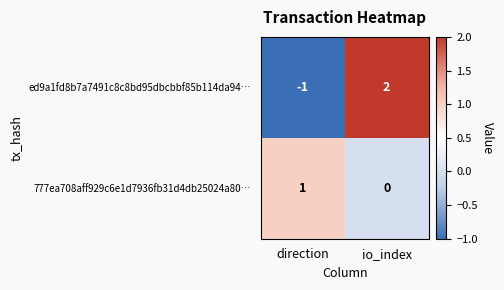

Count the number of categories in the chart.

2